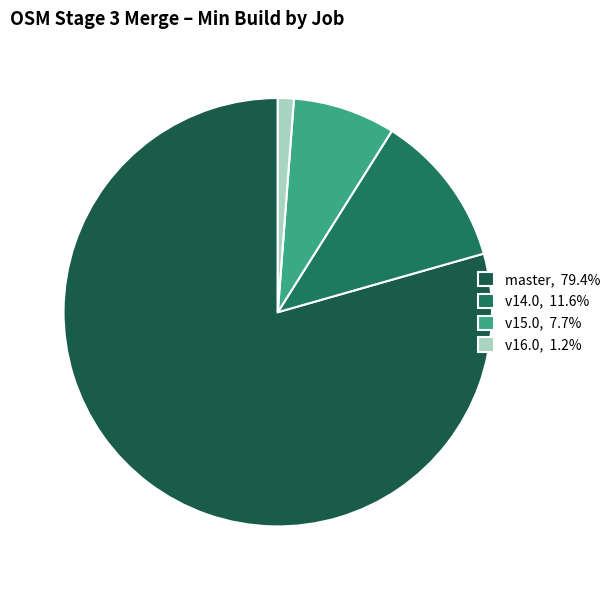

Is there a majority slice in this chart?

Yes